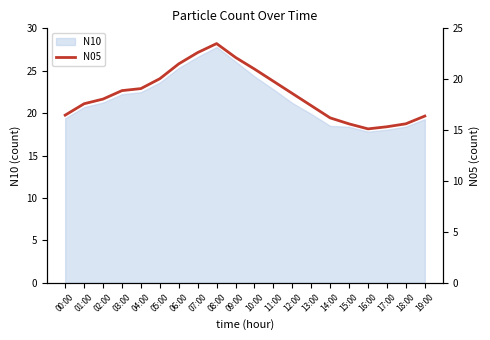

Rank the categories by value from highest to lowest.

08:00, 07:00, 09:00, 06:00, 10:00, 05:00, 11:00, 04:00, 03:00, 12:00, 02:00, 01:00, 13:00, 00:00, 19:00, 14:00, 18:00, 15:00, 17:00, 16:00